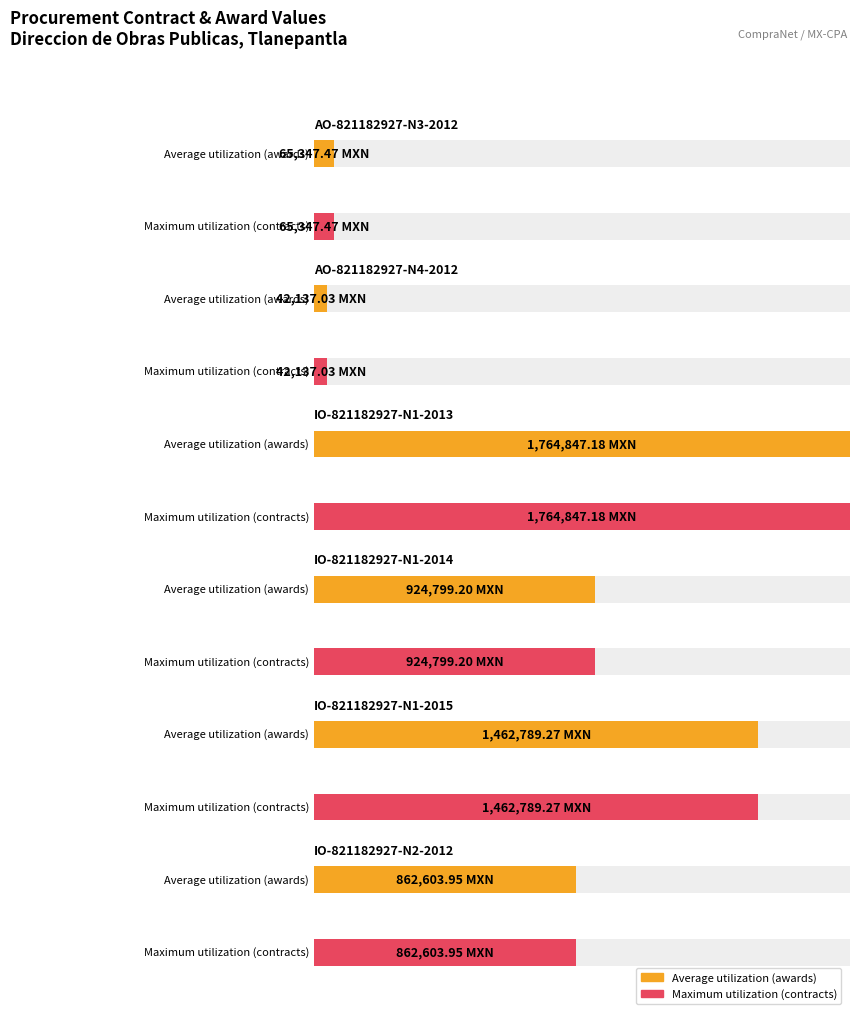

Are the bars grouped side by side (vs. stacked)?

Yes